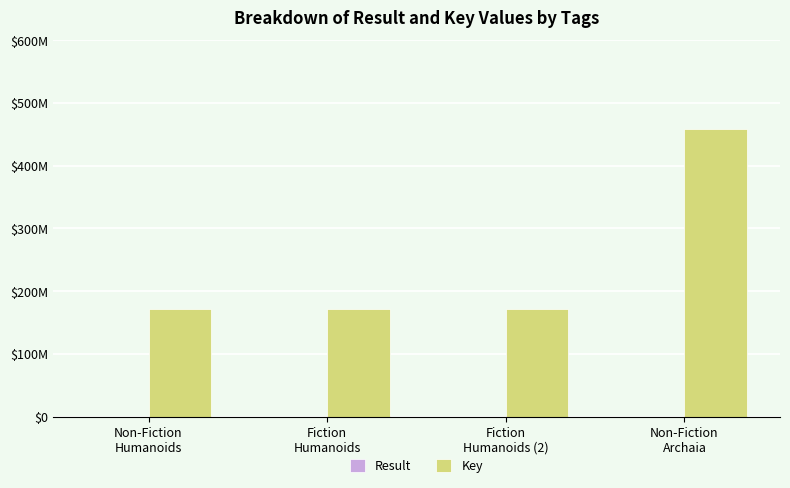

What is the label of the 1st bar from the left?

Non-Fiction
Humanoids